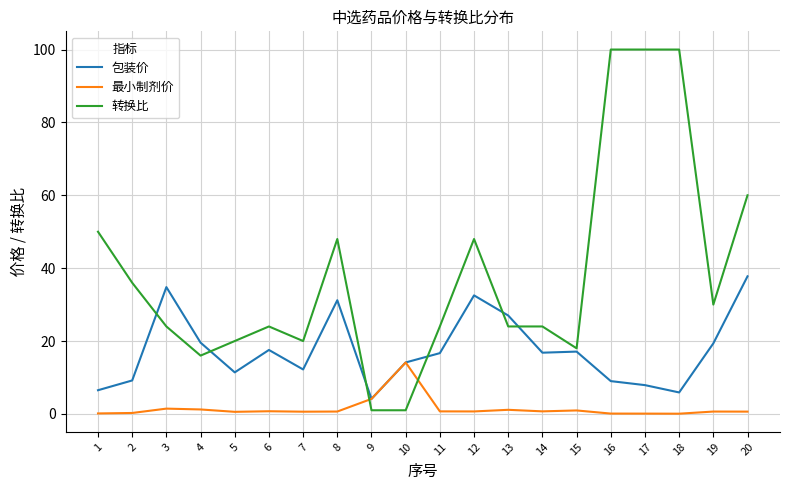

After their last crossing, which series has the higher values: 最小制剂价 or 转换比?

转换比